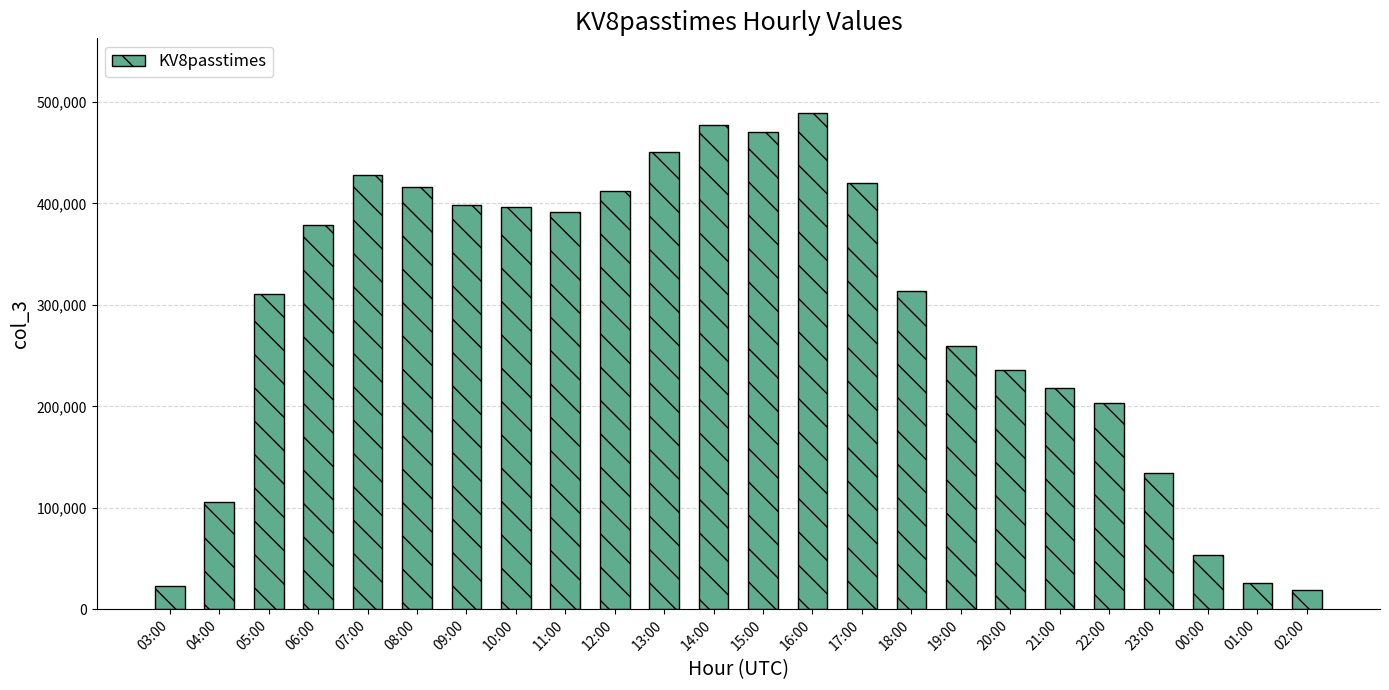

What is the average value?

293048